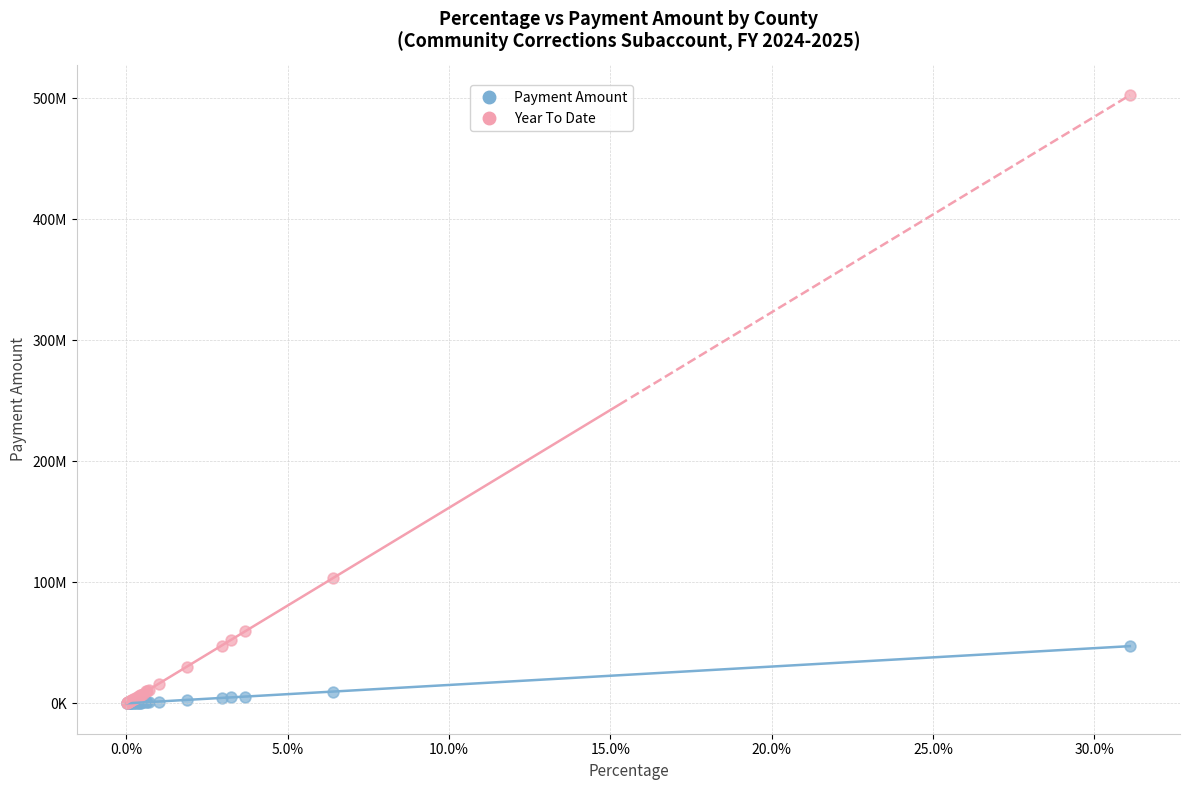

Which series has the largest Y range (max minus min)?

Year To Date